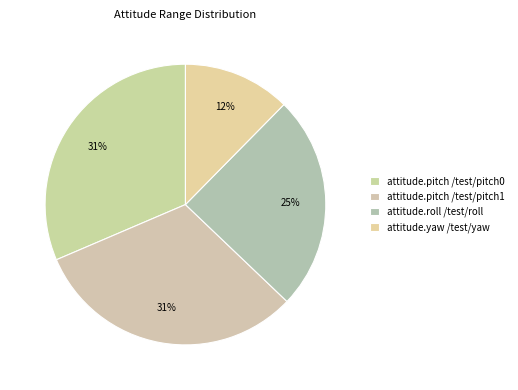

What is the largest slice in the pie chart?

attitude.pitch /test/pitch0